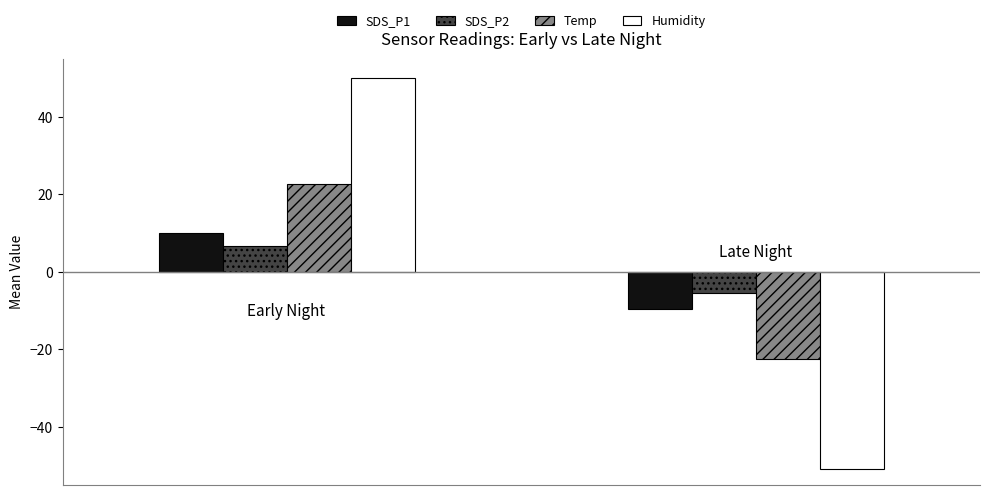

What is the average value of the SDS_P2 series?

0.5